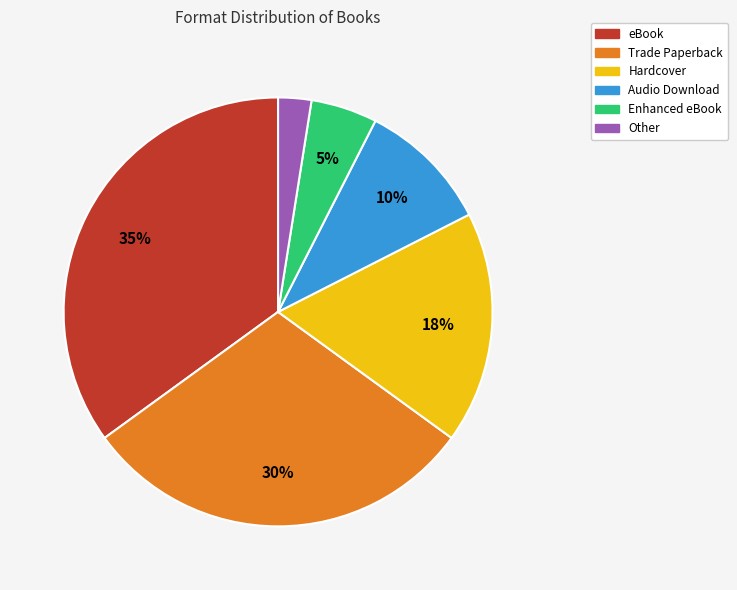

Does any single category account for the majority?

No